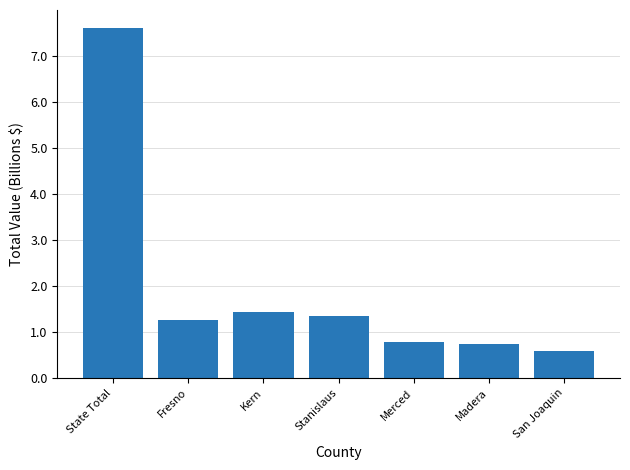

What is the difference between the maximum and minimum values?

7.0